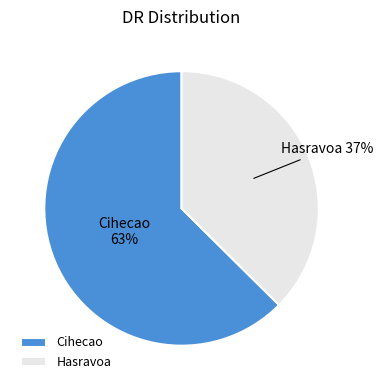

Count the number of slices in the pie.

2